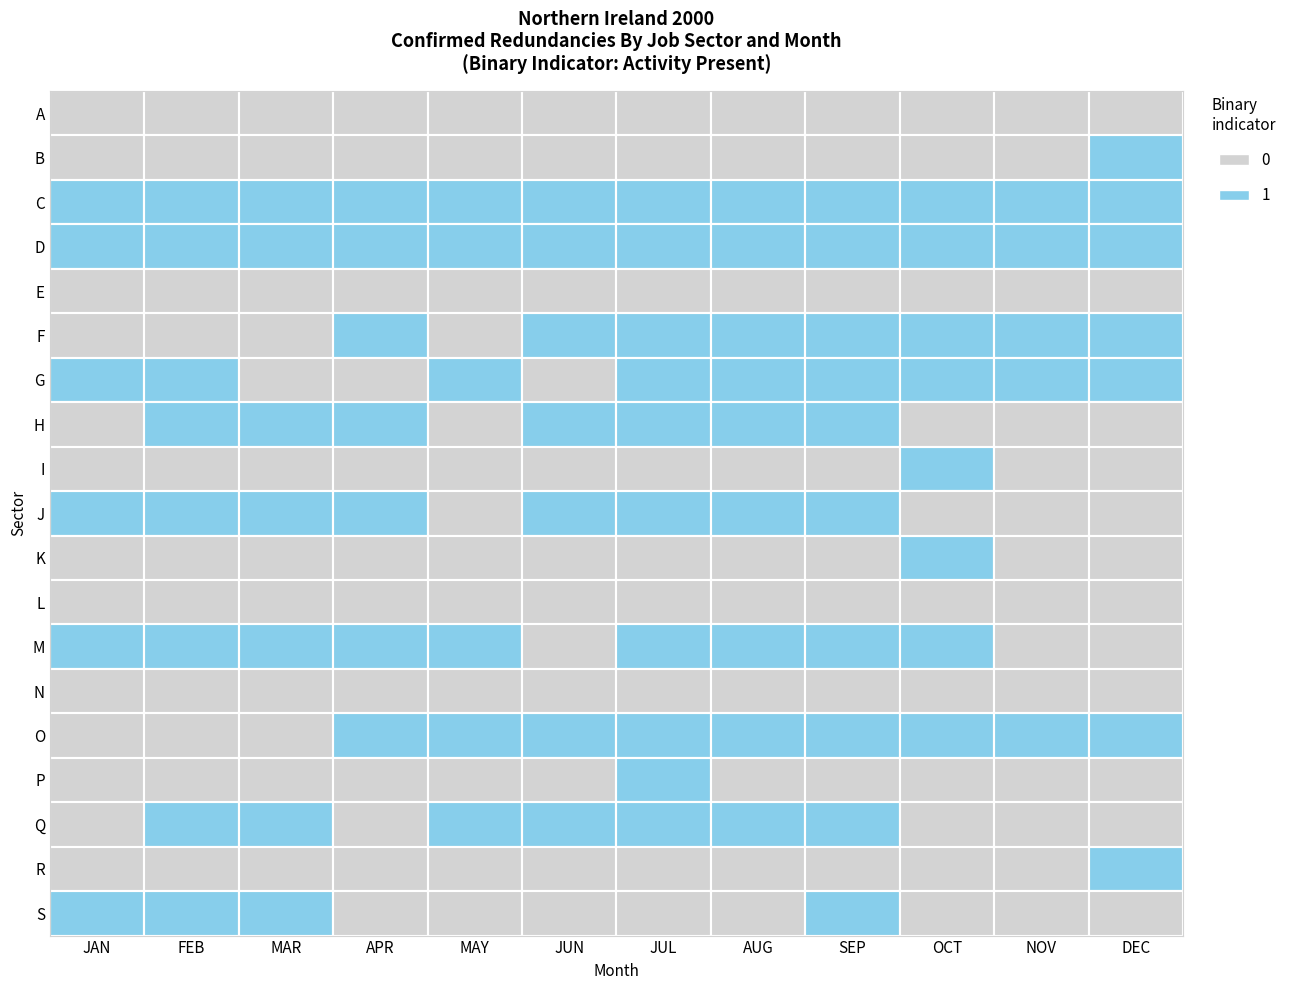

Is the value of C at B greater than the value of F at L?

Yes